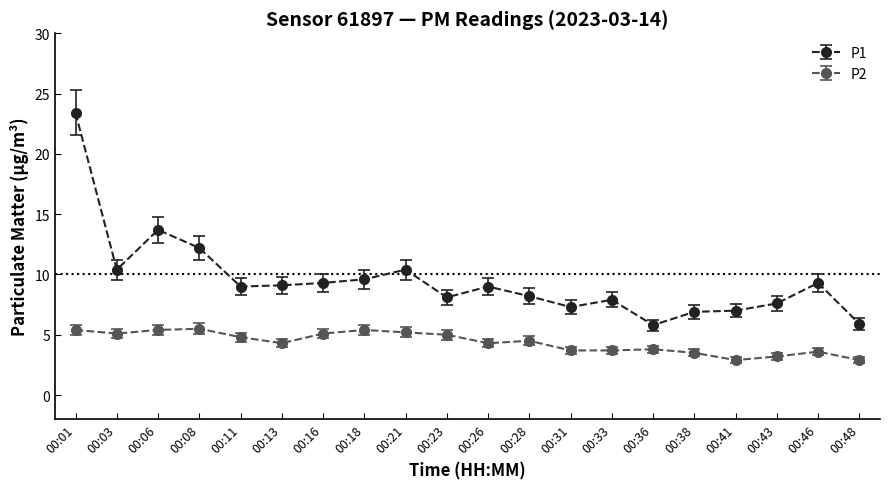

Which series changed the most between 00:16 and 00:43?

P2